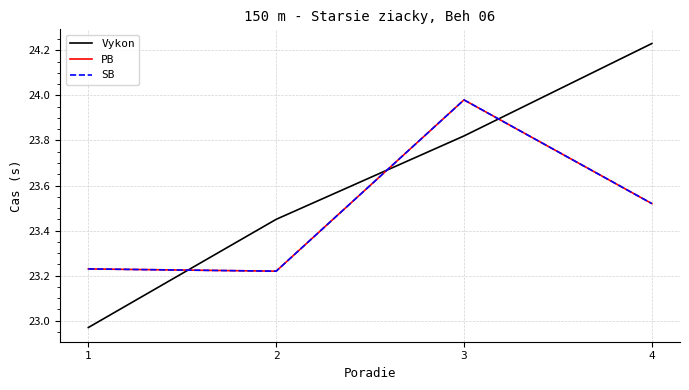

Which category has the highest value in the PB series?

3